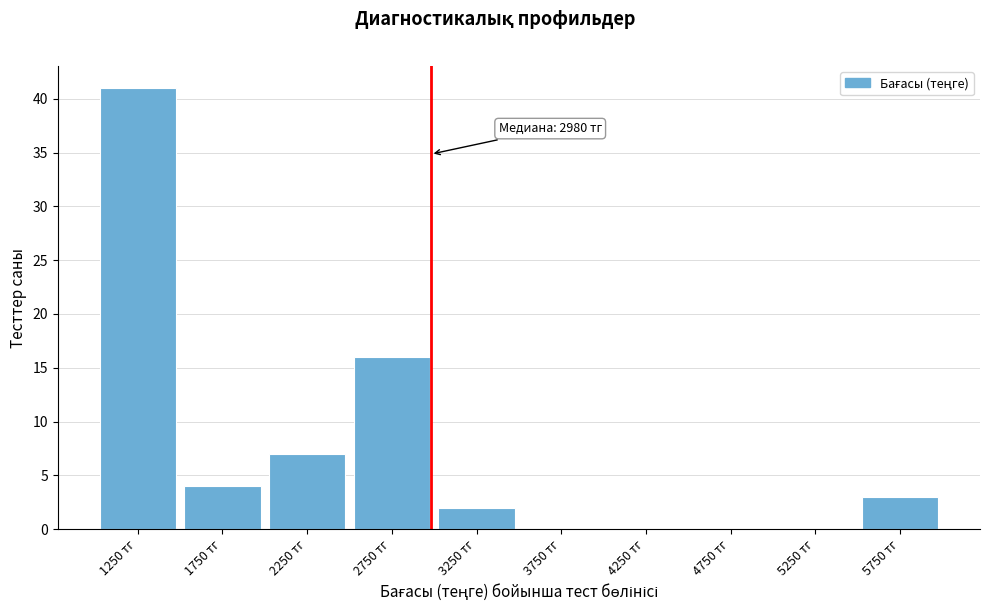

Which range on the x-axis has the tallest bar?

1000 to 1500